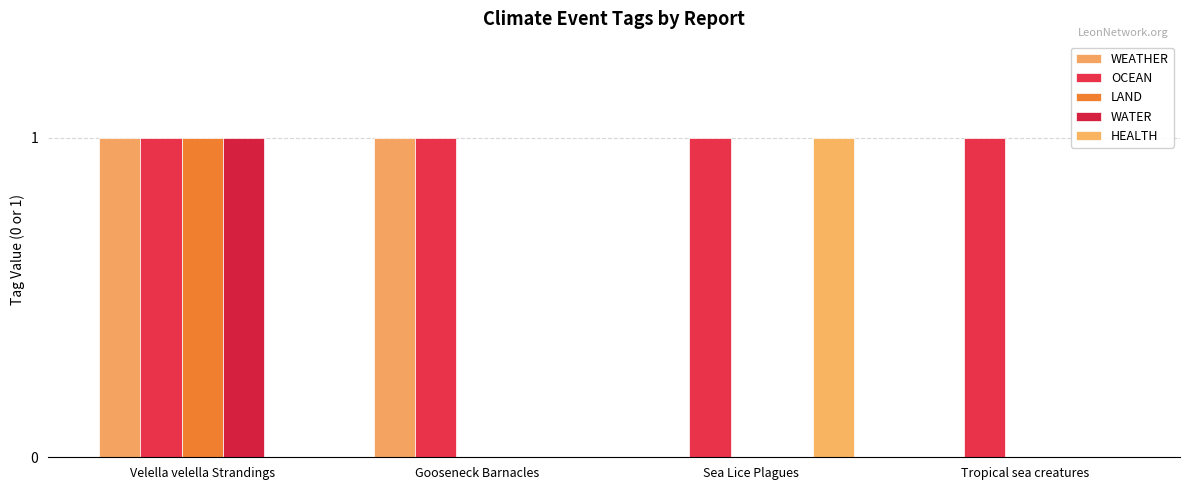

How many data points does each series have?

4